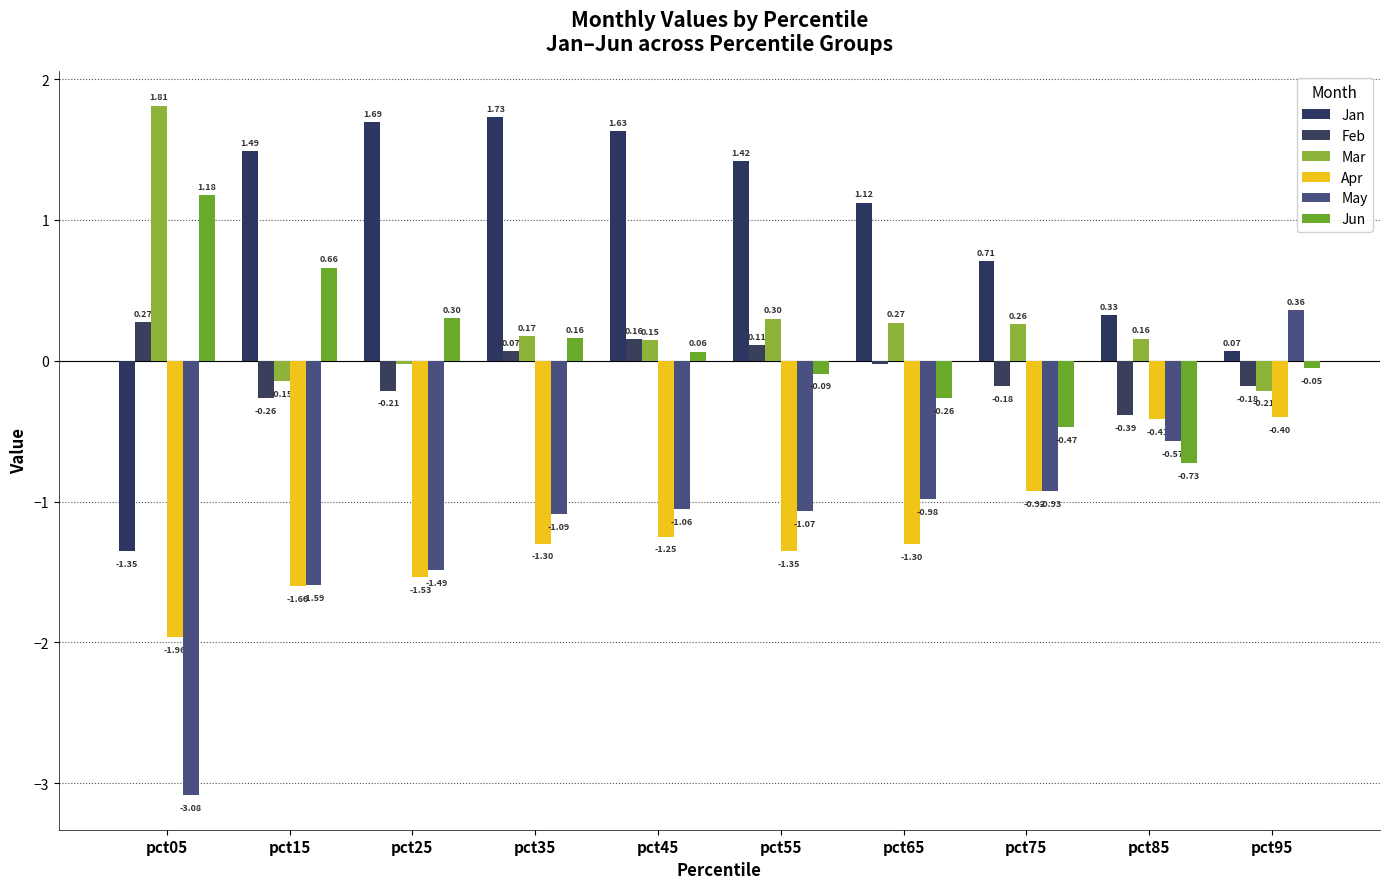

What is the approximate value of Mar at pct85?

0.2